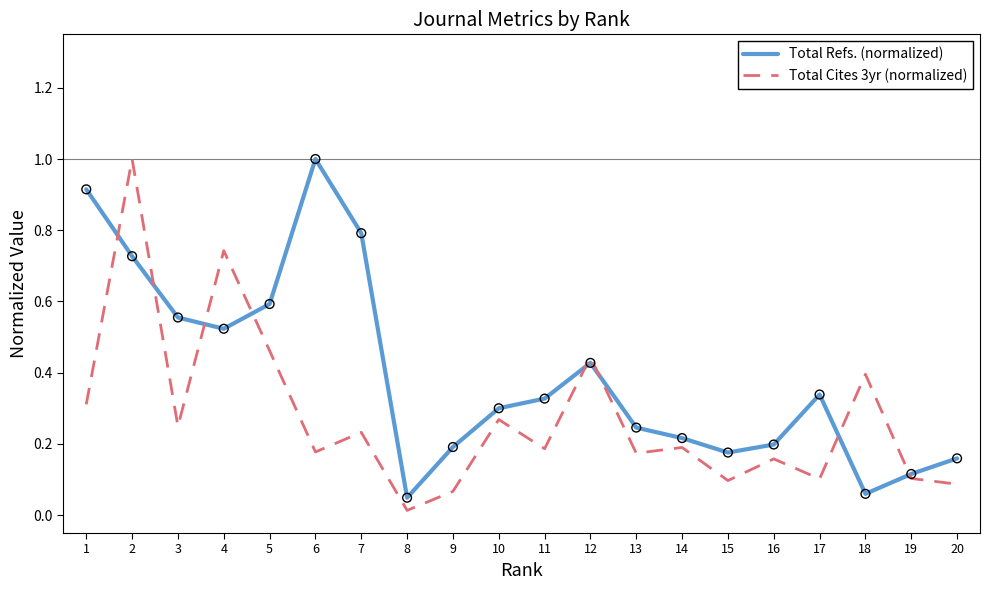

What are all the series names shown in the legend?

Total Refs. (normalized), Total Cites 3yr (normalized)